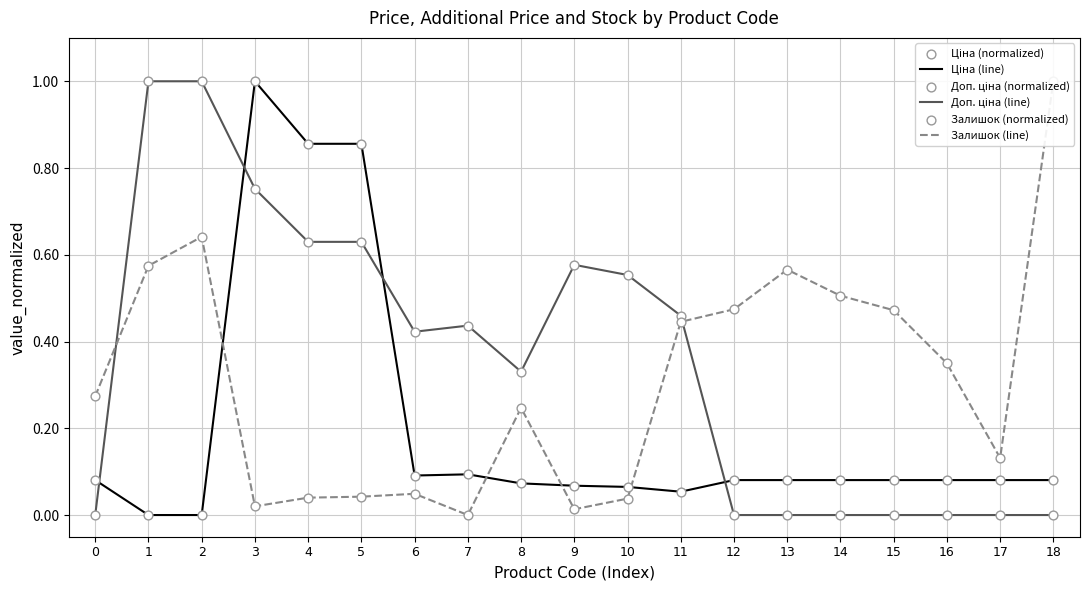

At which category is the sum across all series the highest?

3